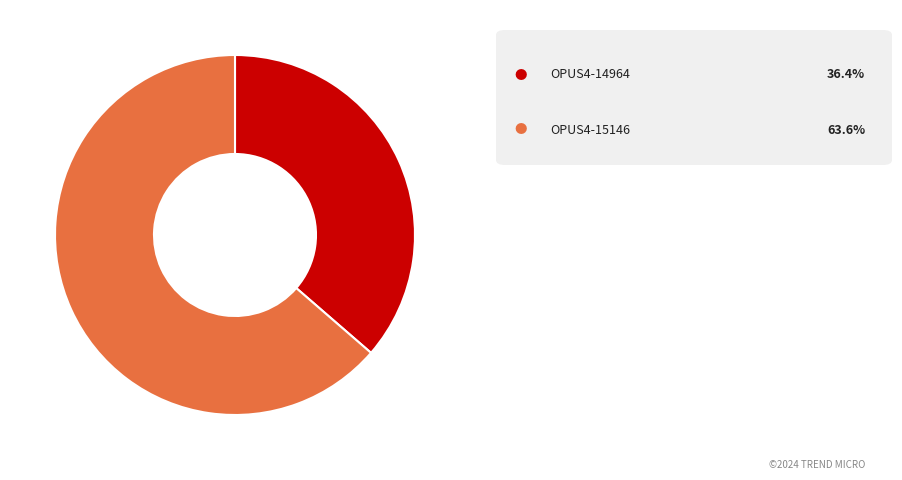

Is there a majority slice in this chart?

Yes